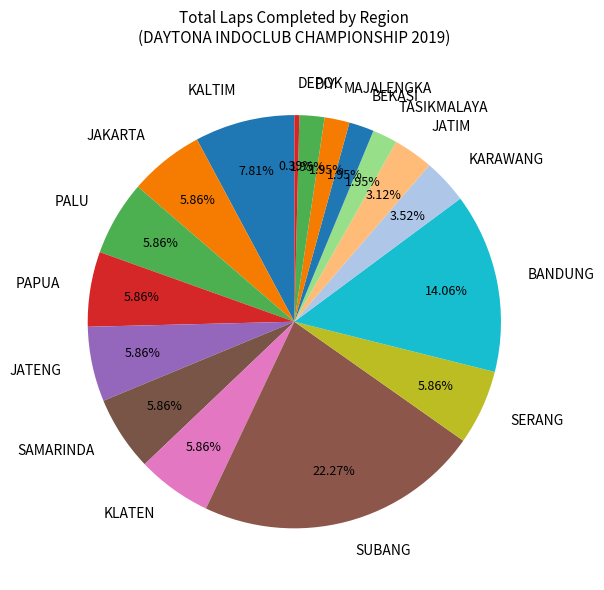

What is the largest slice in the pie chart?

SUBANG